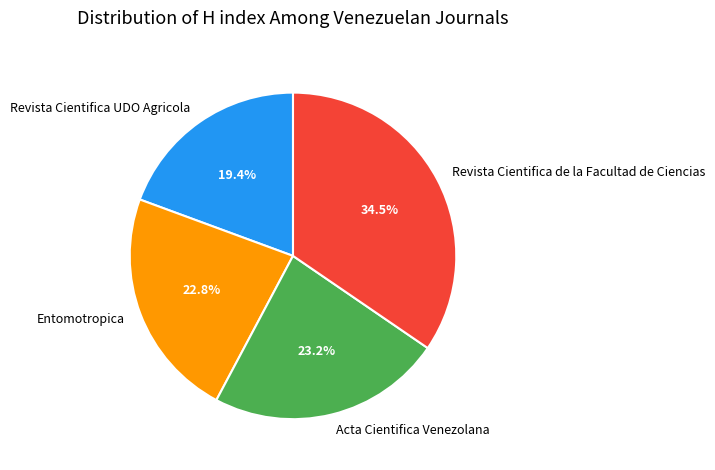

Which slice is the largest?

Revista Cientifica de la Facultad de Ciencias